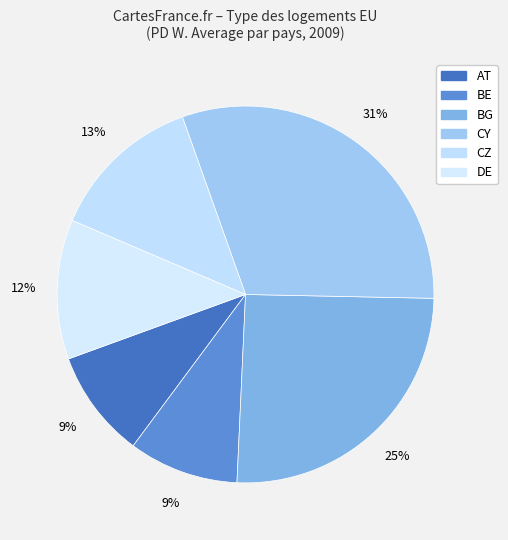

Is there a majority slice in this chart?

No